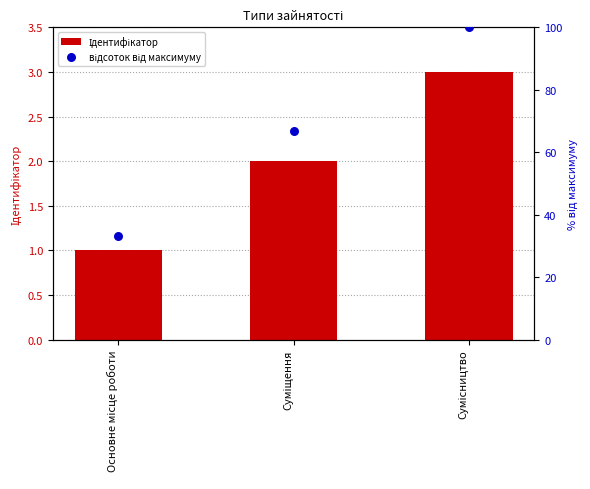

At which category is the sum across all series the highest?

Сумісництво